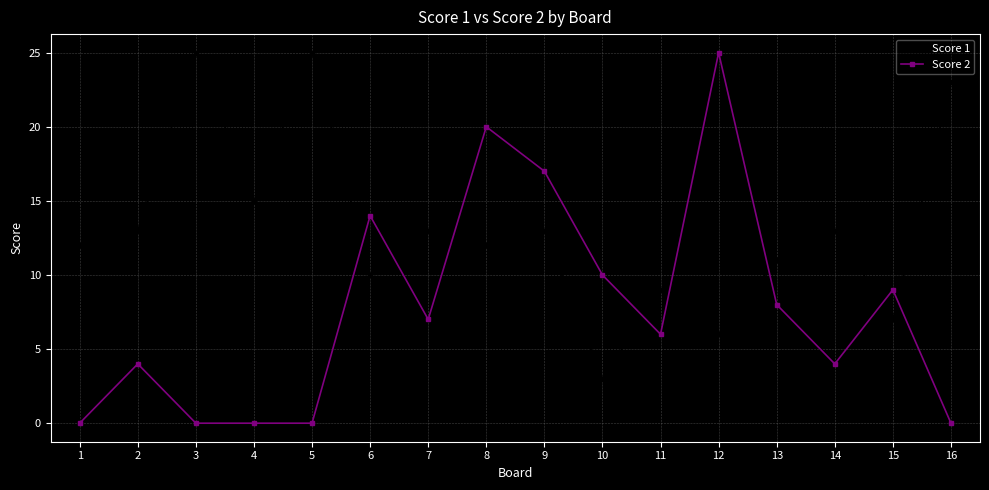

What is the maximum value for Score 2?

25